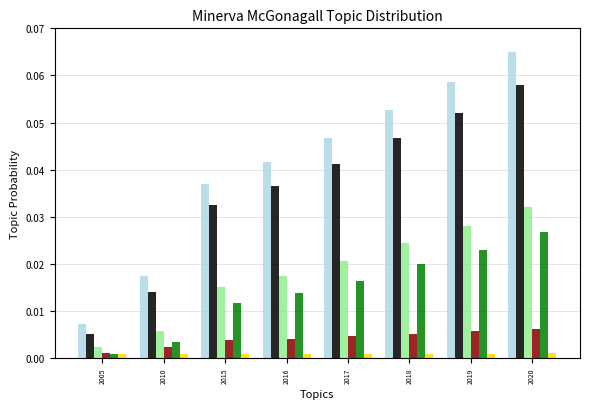

Which category has the highest value across all series?

2020